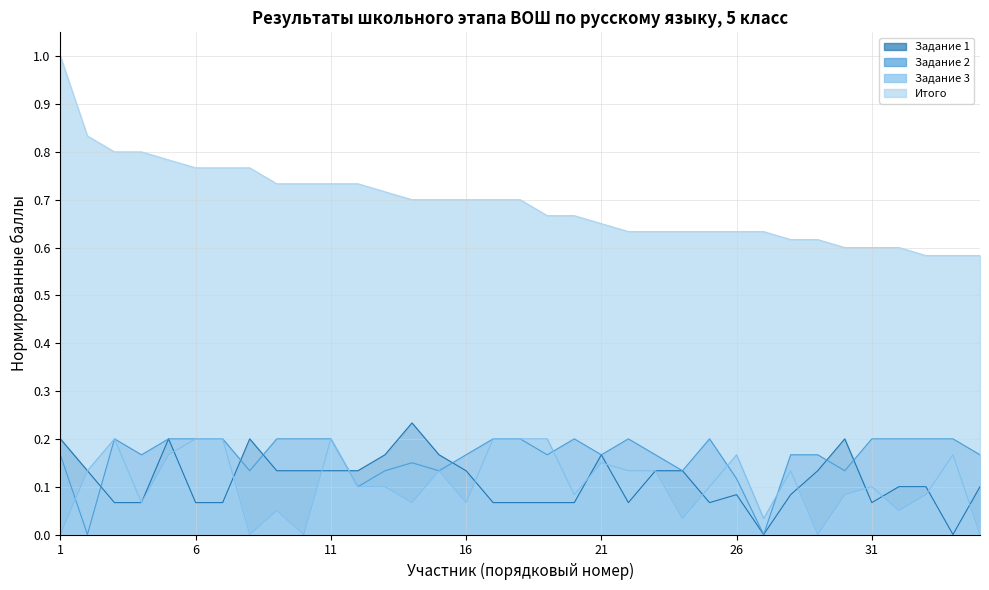

In Задание 2, how many points are higher than both neighbors (excluding endpoints)?

5